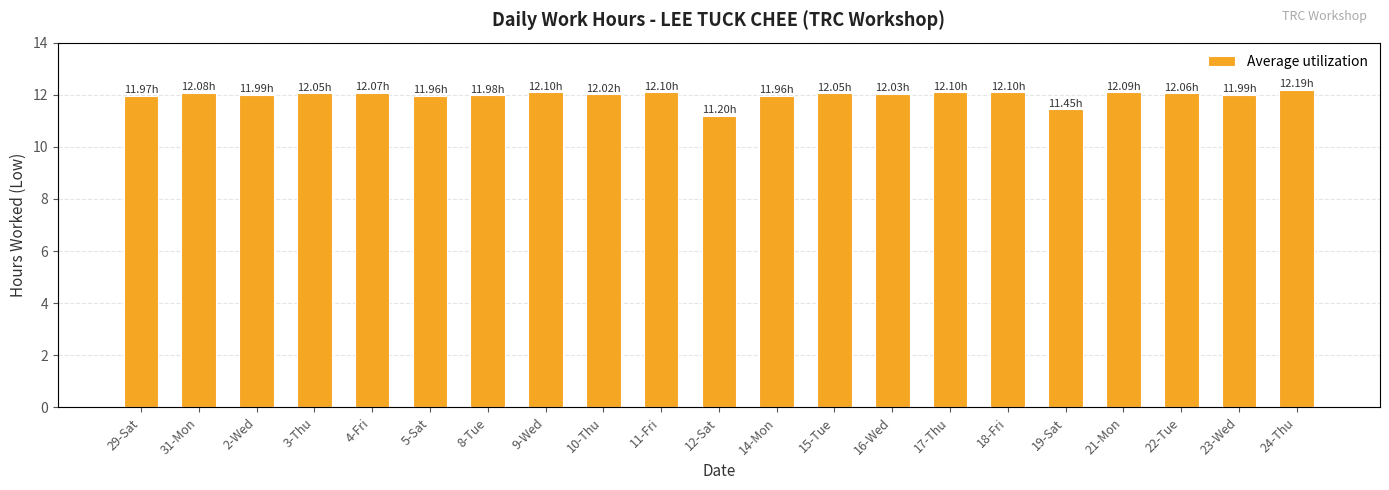

Reading left to right, list all the values displayed in this chart.

12.0	12.1	12.0	12.1	12.1	12.0	12.0	12.1	12.0	12.1	11.2	12.0	12.1	12.0	12.1	12.1	11.4	12.1	12.1	12.0	12.2